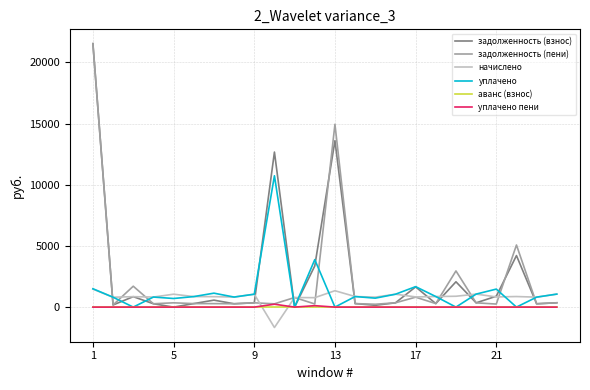

Which series has the largest range (max minus min)?

задолженность (взнос)